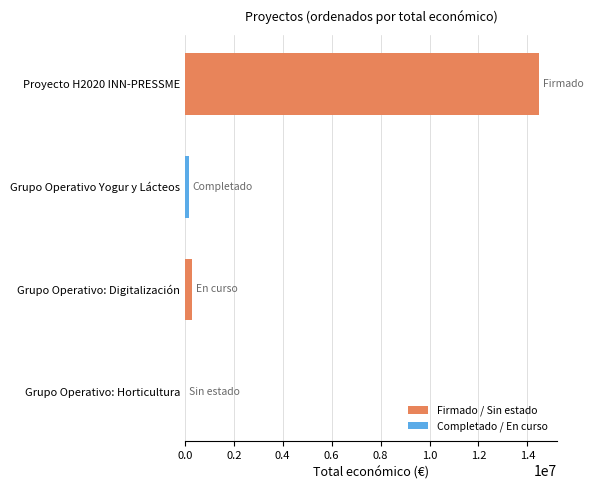

Which label corresponds to the largest value in the chart?

Proyecto H2020 INN-PRESSME